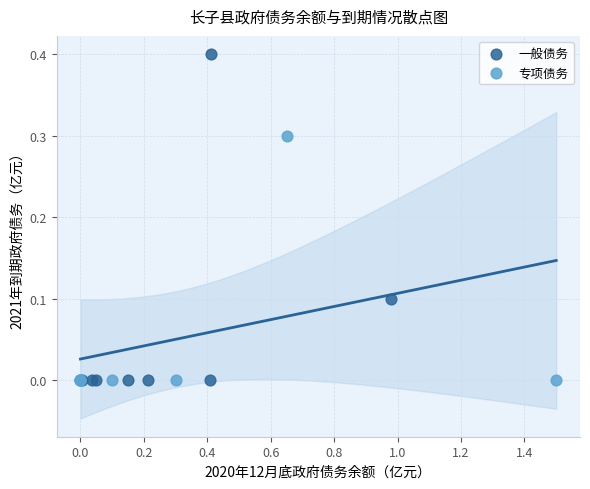

Which series has the widest spread of Y values?

一般债务